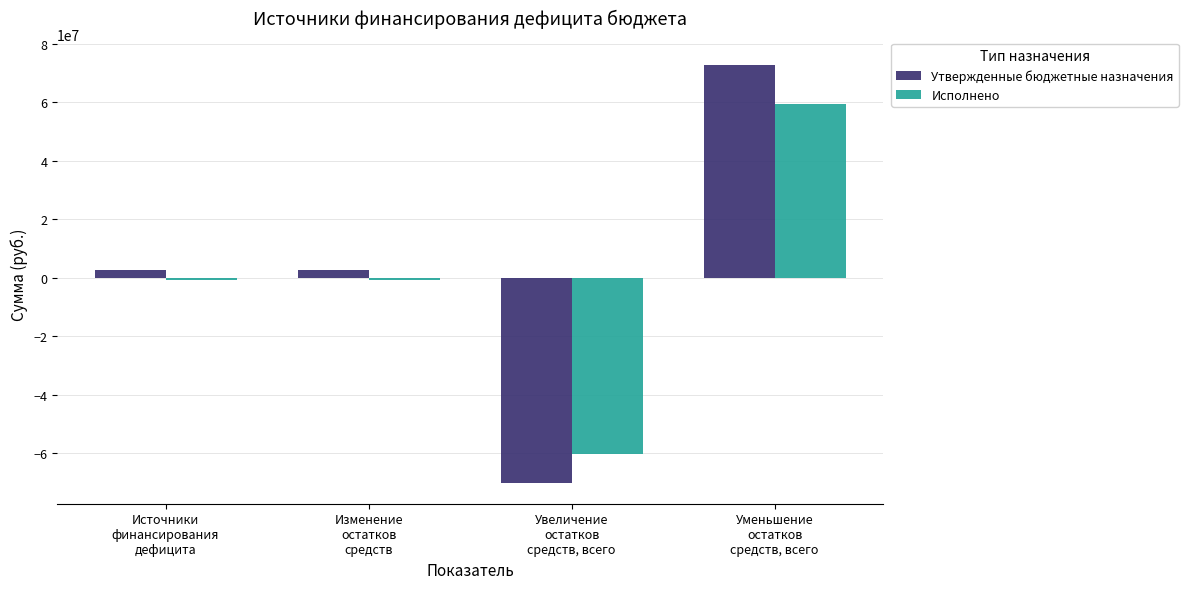

Reading left to right, extract all data points from this chart.

Утвержденные бюджетные назначения: 2857241.3	2857241.3	-70029963.2	72887204.5
Исполнено: -877110.4	-877110.4	-60332521.3	59455410.9